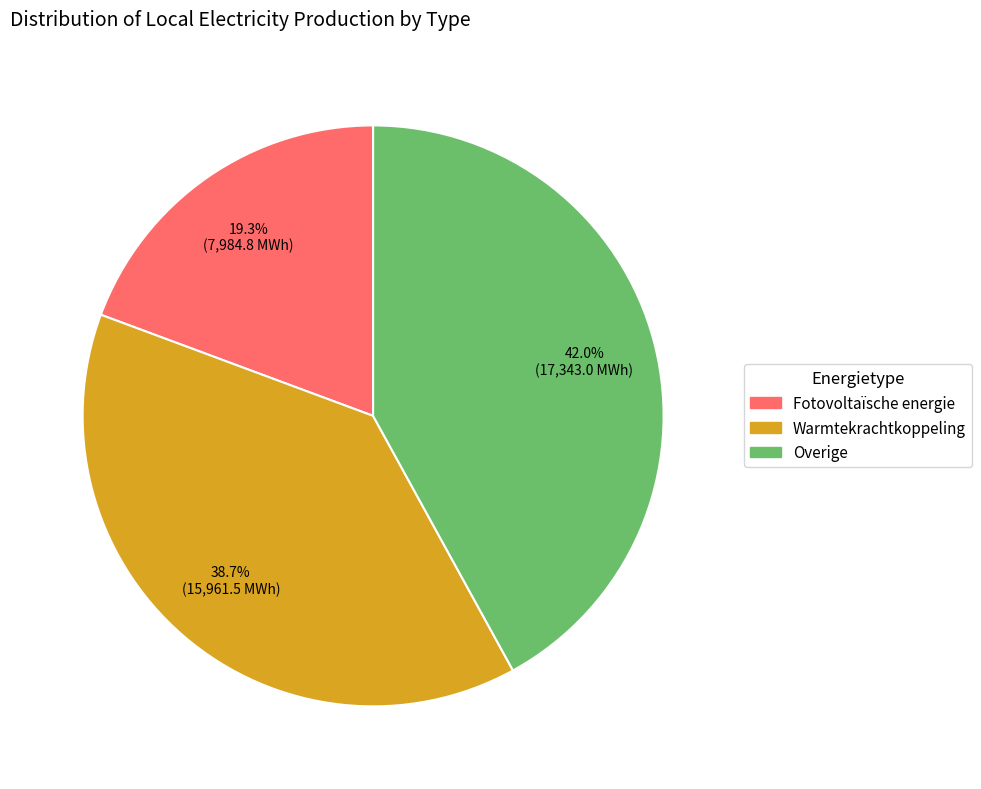

What is the largest slice in the pie chart?

Overige